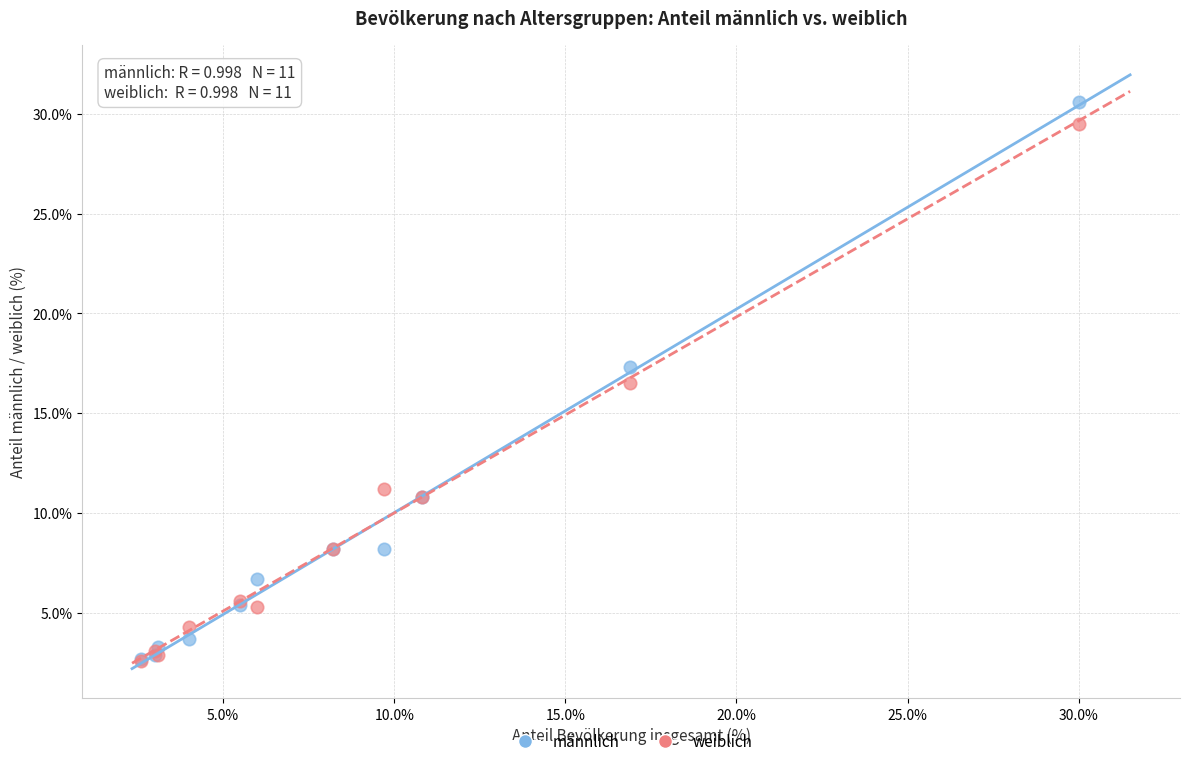

Across all series, what Y value is closest to 16?

16.5